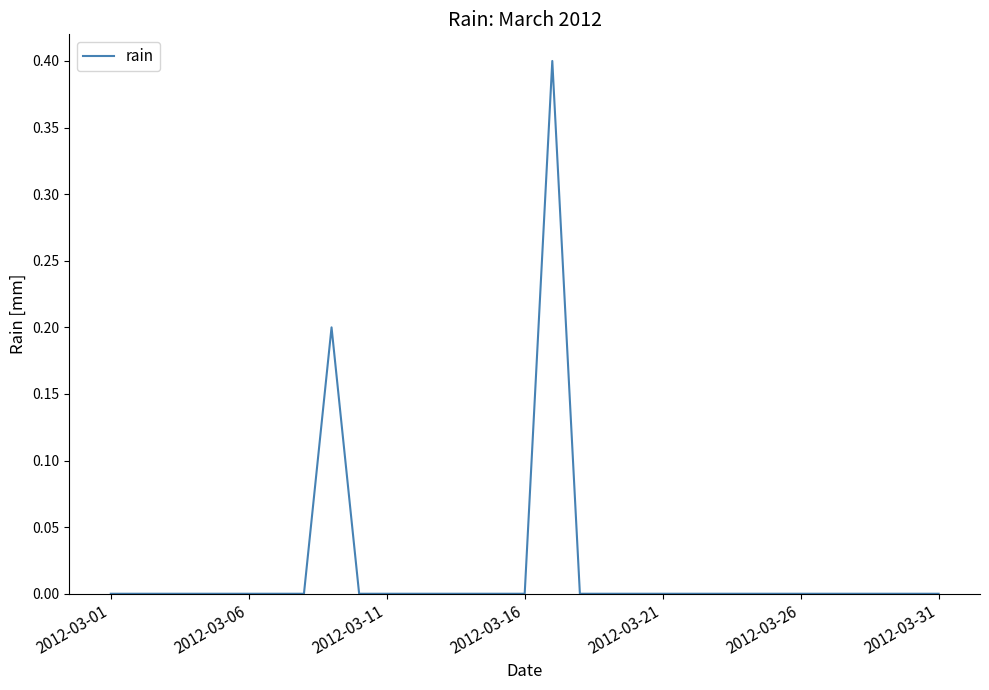

How many categories are shown in the chart?

31